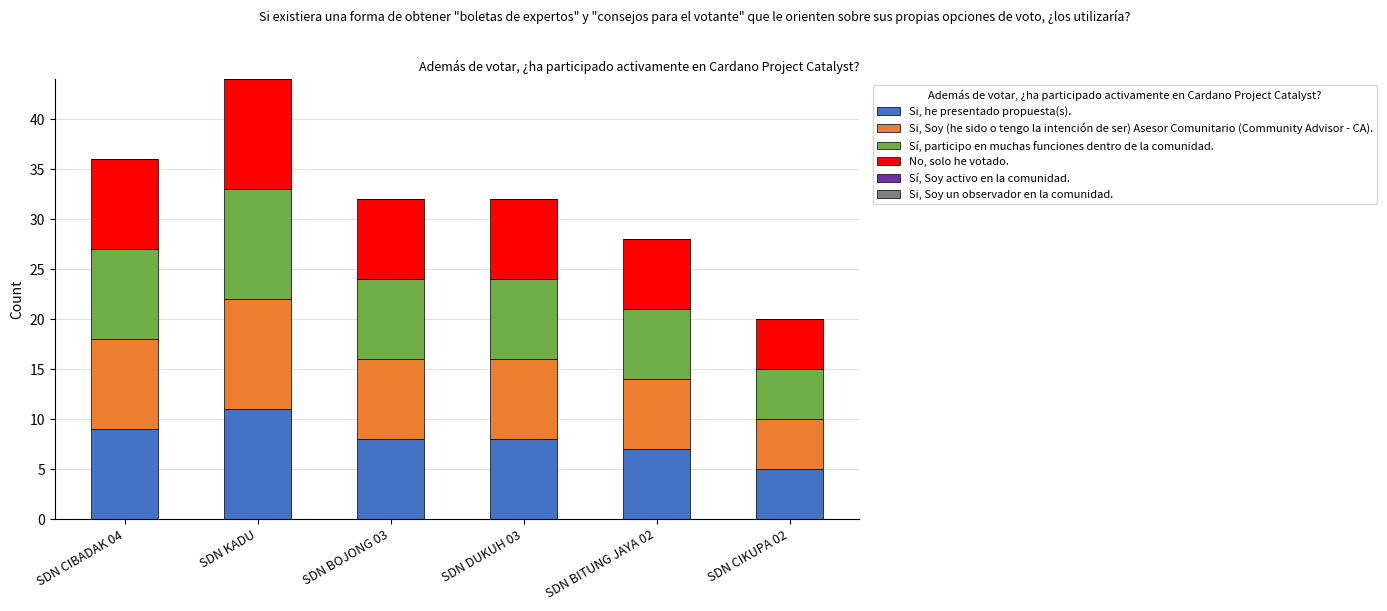

True or false: Si, he presentado propuesta(s). has a value of 3 at SDN BITUNG JAYA 02.

False